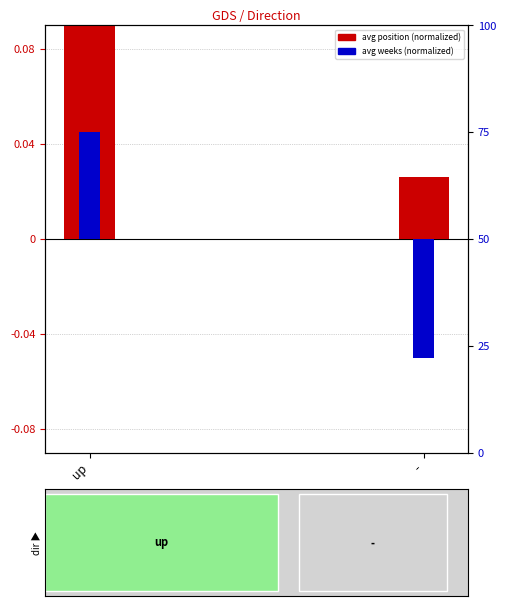

True or false: avg weeks (percentile) has a value of -0.0 at -.

False